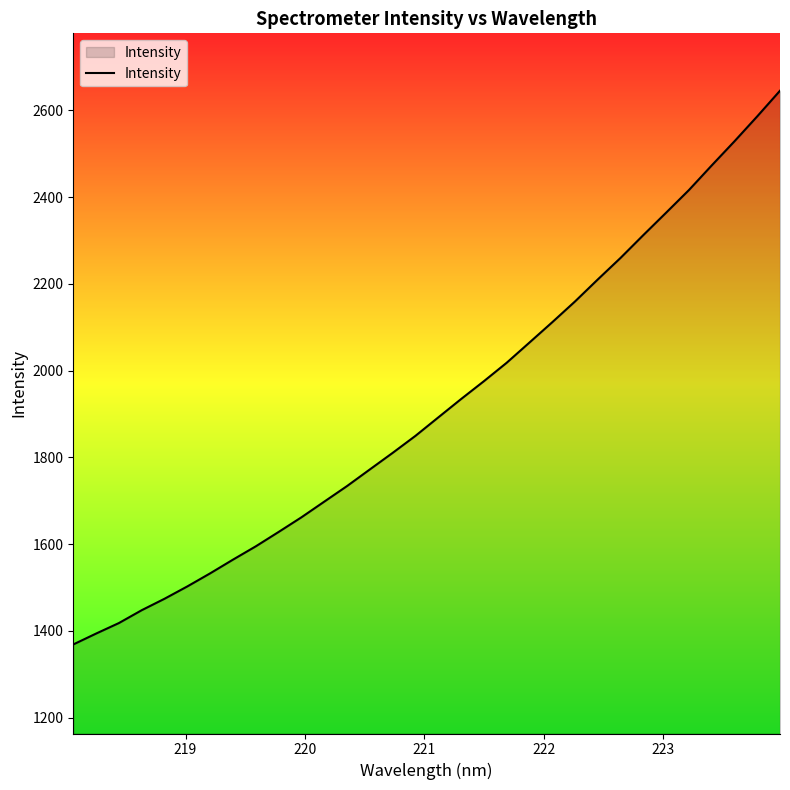

What is the maximum value shown in the chart?

2645.5